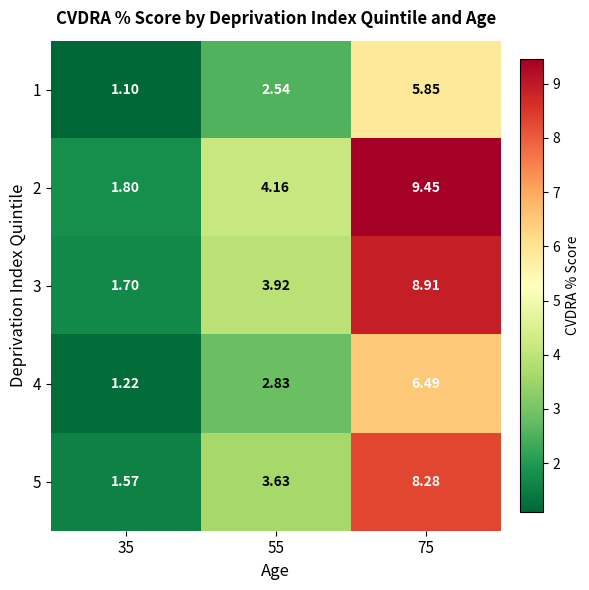

Is the value of 2 at 75 greater than the value of 3 at 35?

Yes